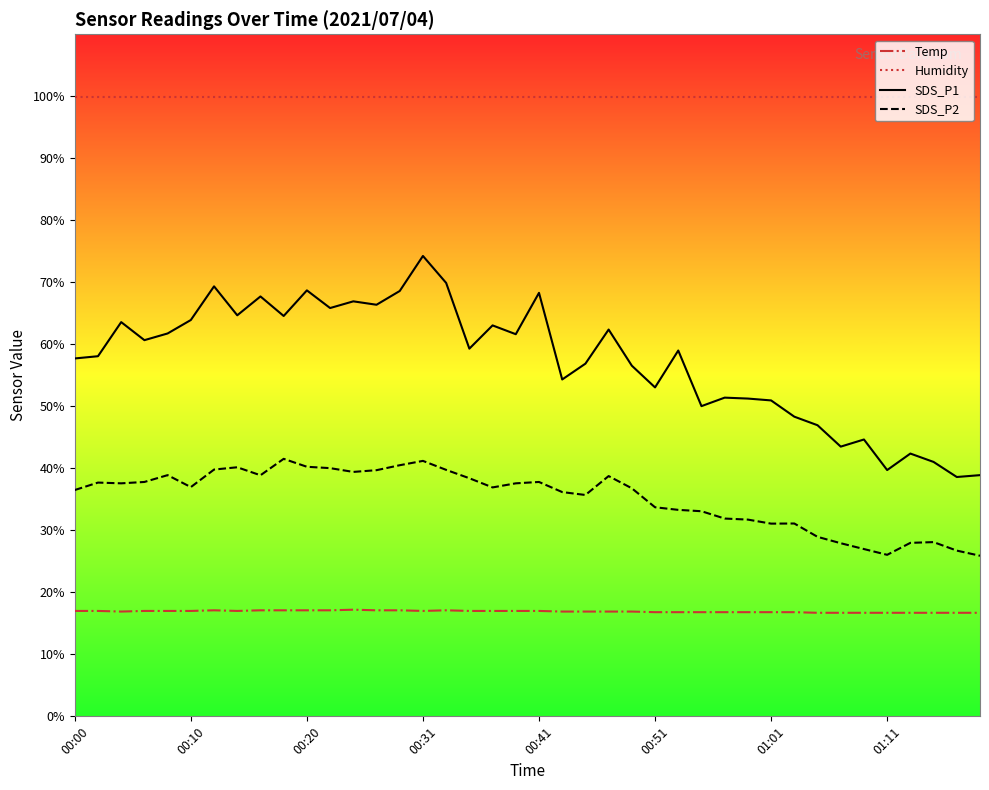

True or false: SDS_P1 and SDS_P2 intersect in this chart.

False